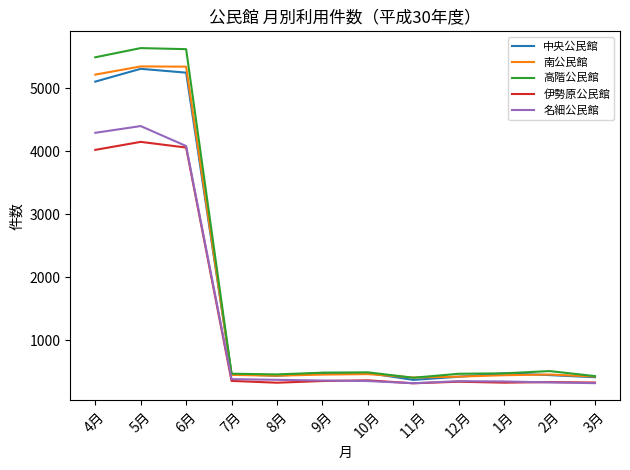

What is the total value across all series at 9月?

2136